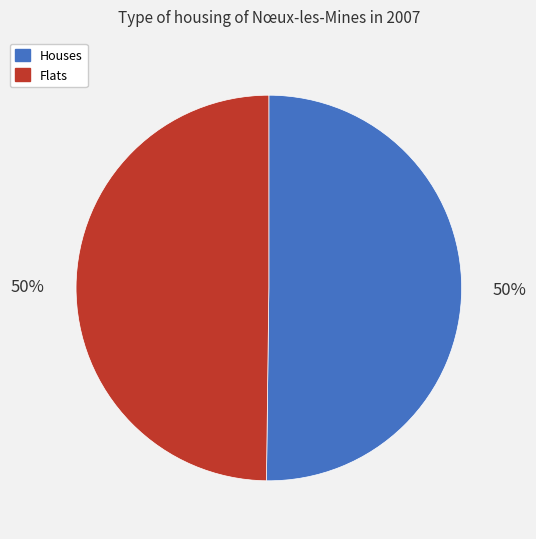

To the nearest percent, what is the average slice percentage?

50%